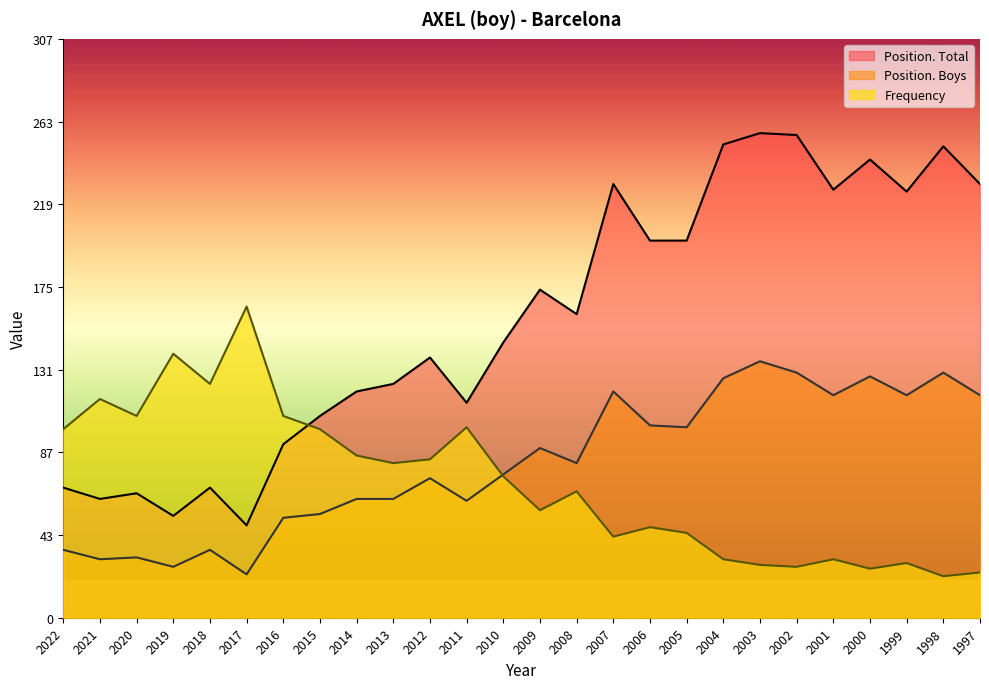

Reading left to right, list all the values displayed in this chart.

Frequency: 100	116	107	140	124	165	107	100	86	82	84	101	75	57	67	43	48	45	31	28	27	31	26	29	22	24
Position. Total: 69	63	66	54	69	49	92	107	120	124	138	114	146	174	161	230	200	200	251	257	256	227	243	226	250	230
Position. Boys: 36	31	32	27	36	23	53	55	63	63	74	62	76	90	82	120	102	101	127	136	130	118	128	118	130	118